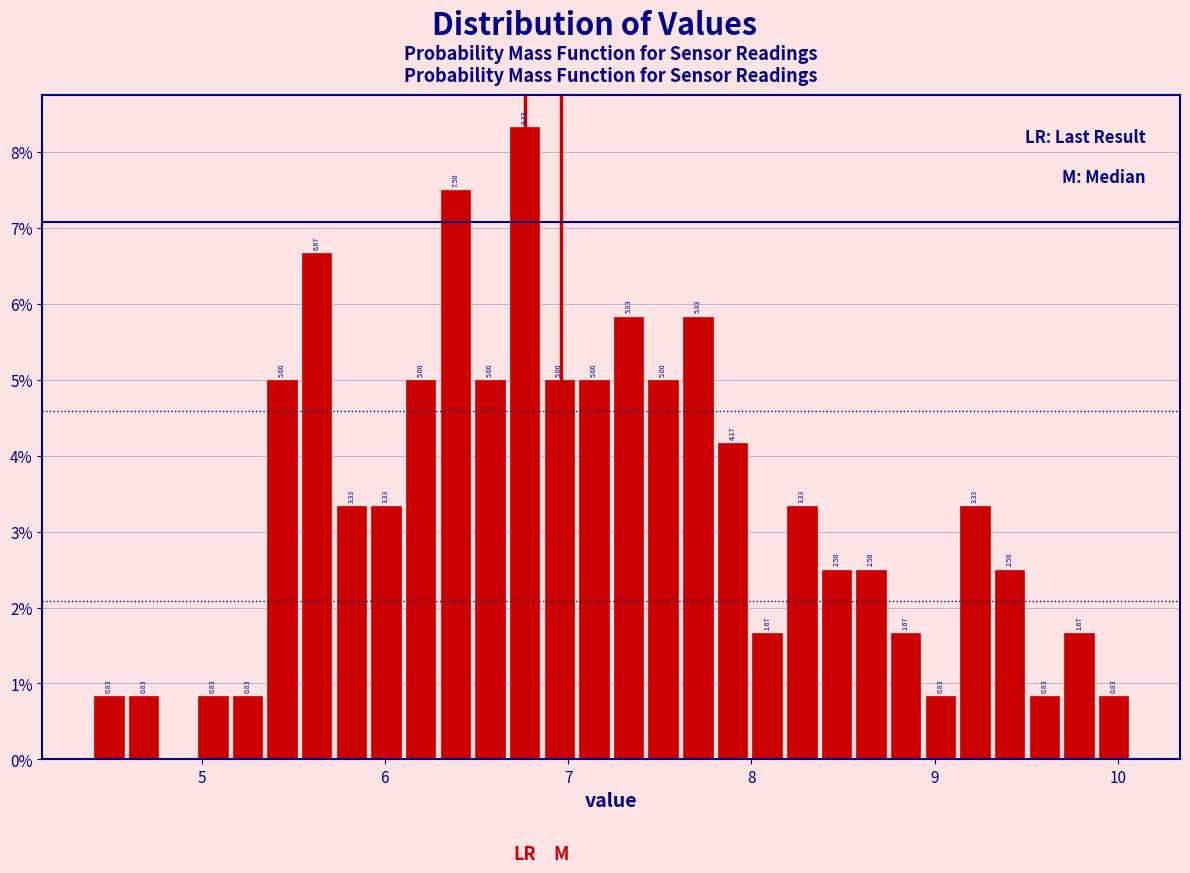

Read against the x-axis, roughly where is the centre of the tallest bar?

6.8